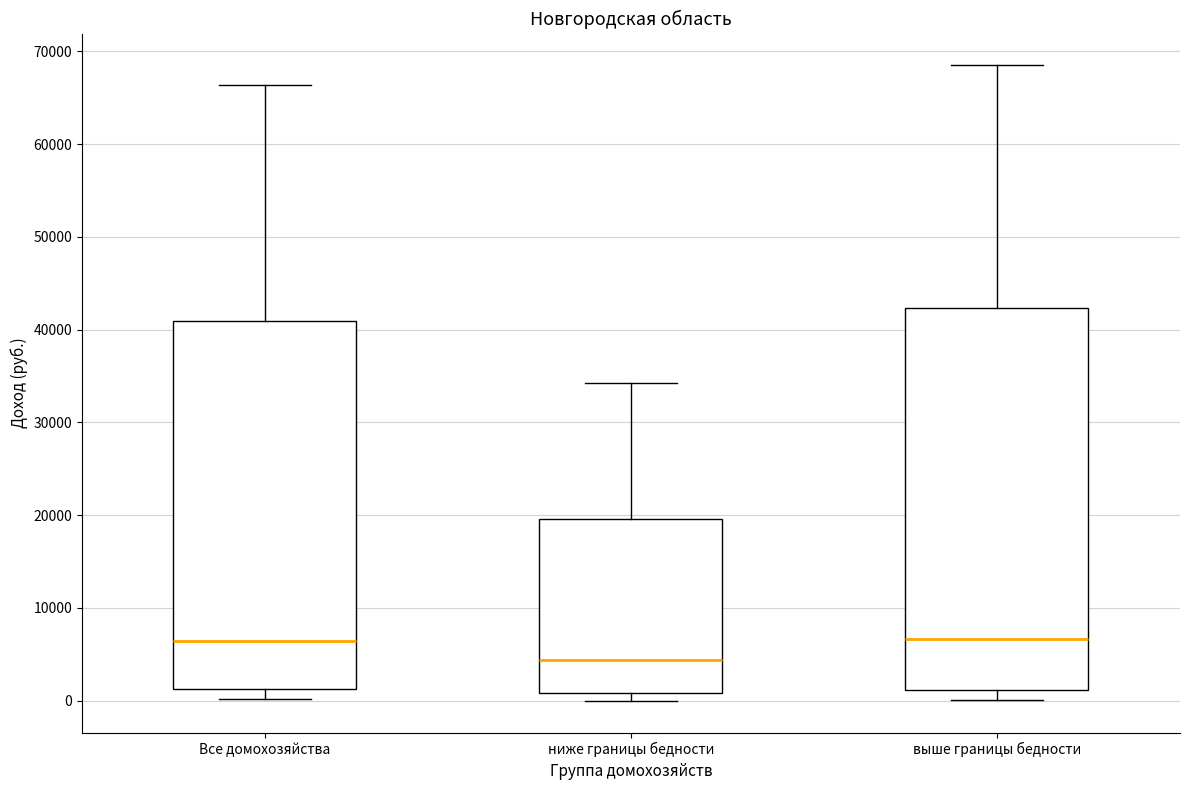

Where does the median line of the box for выше границы бедности sit on the y-axis? The values are not printed on the chart, so give them approximately, as read against the axis.

7000